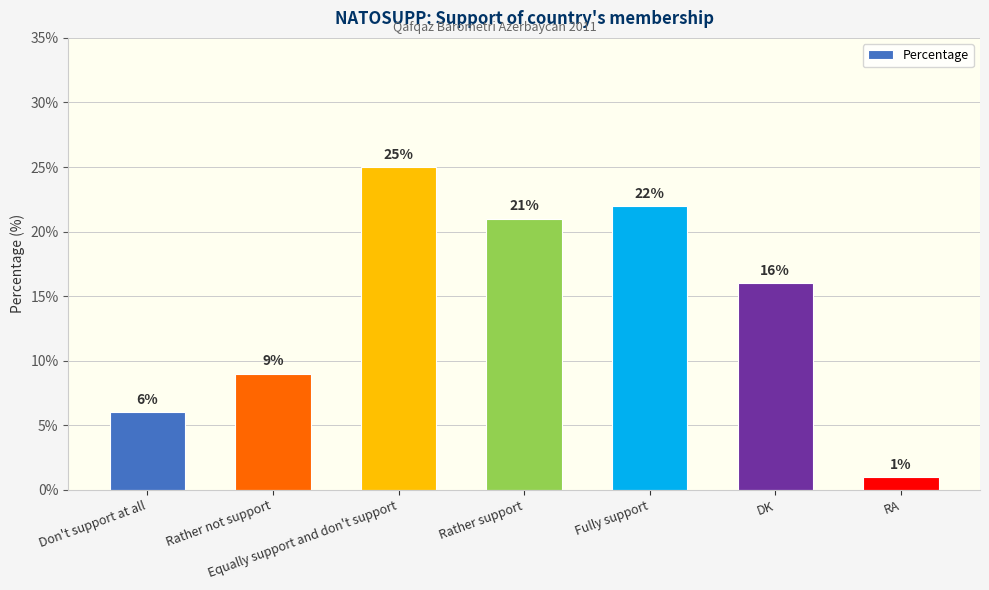

What is the difference between the second highest and minimum values?

21